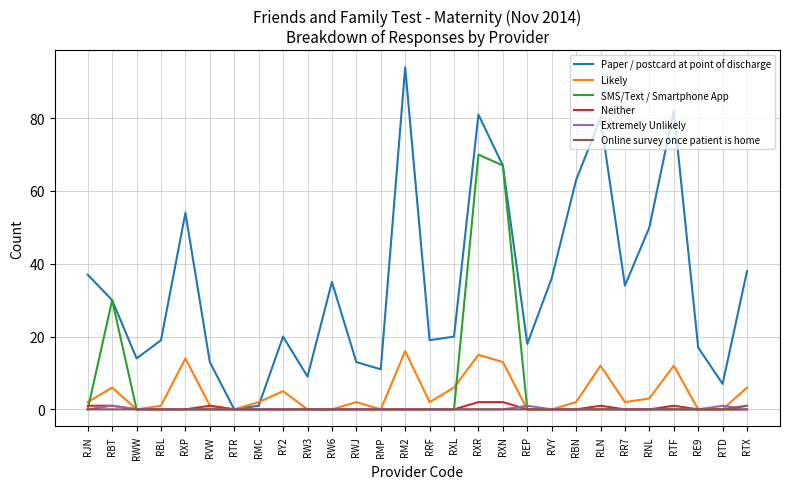

True or false: Extremely Unlikely and Neither cross at least once.

True